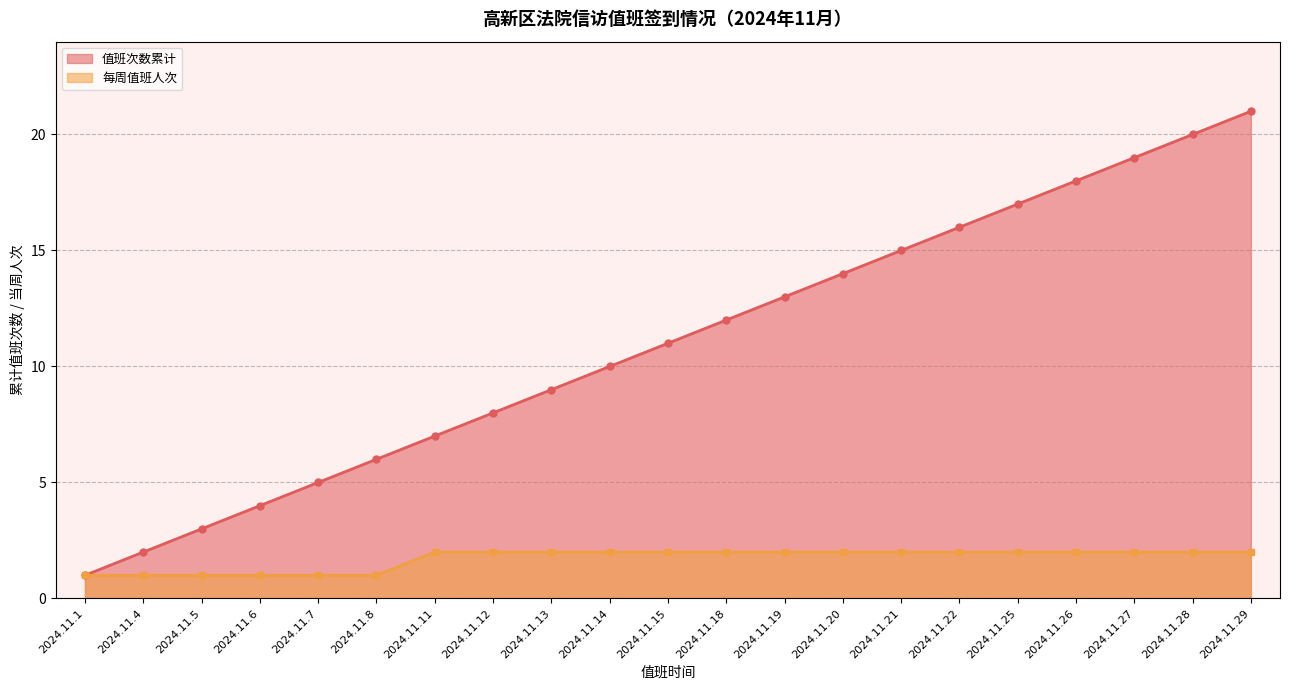

Between 2024.11.21 and 2024.11.28, which series saw the biggest shift?

值班次数累计